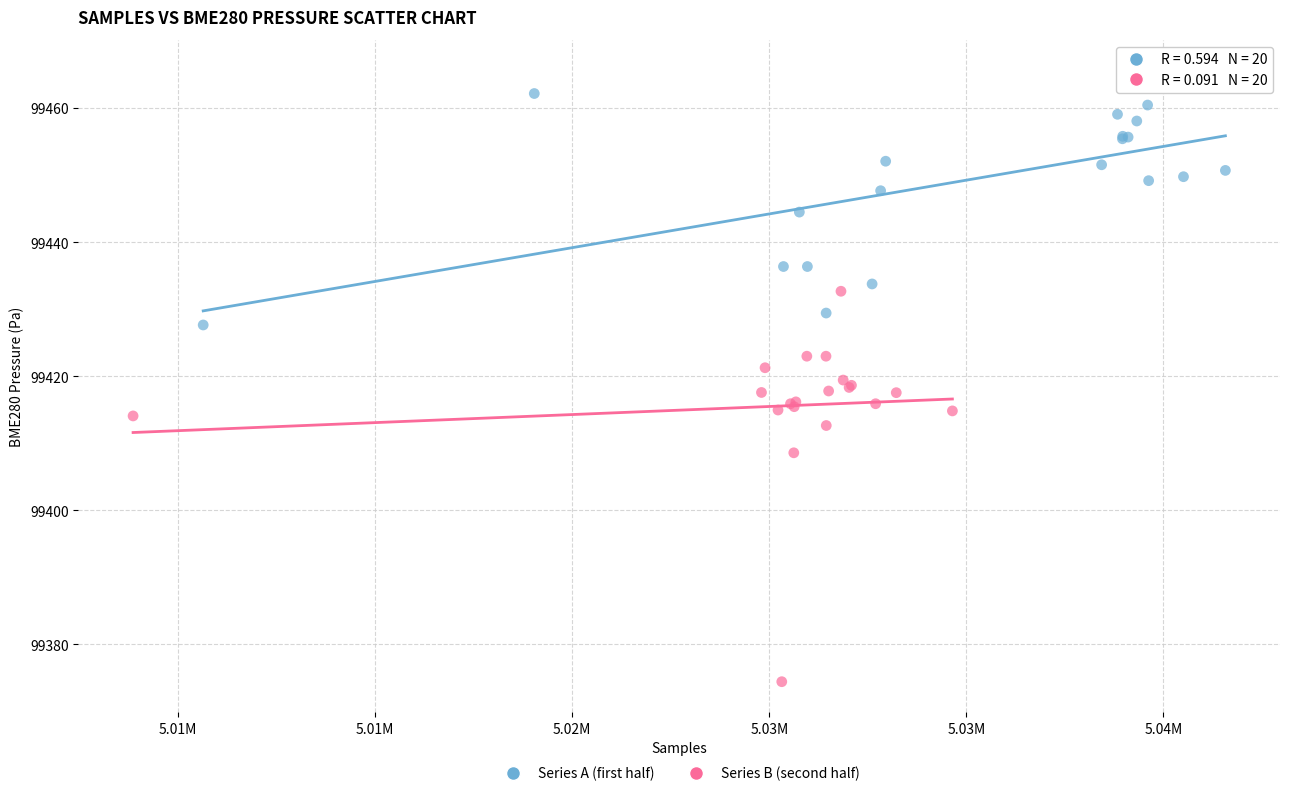

Which series has the widest spread of Y values?

Series B (second half)